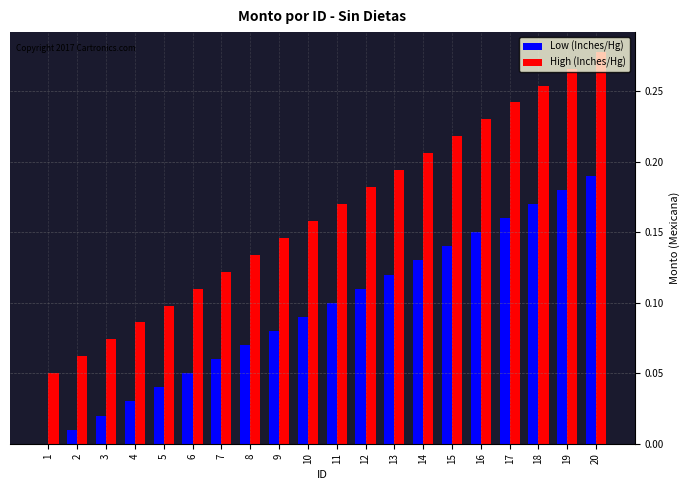

Which category has the highest value in the Low (Inches/Hg) series?

20